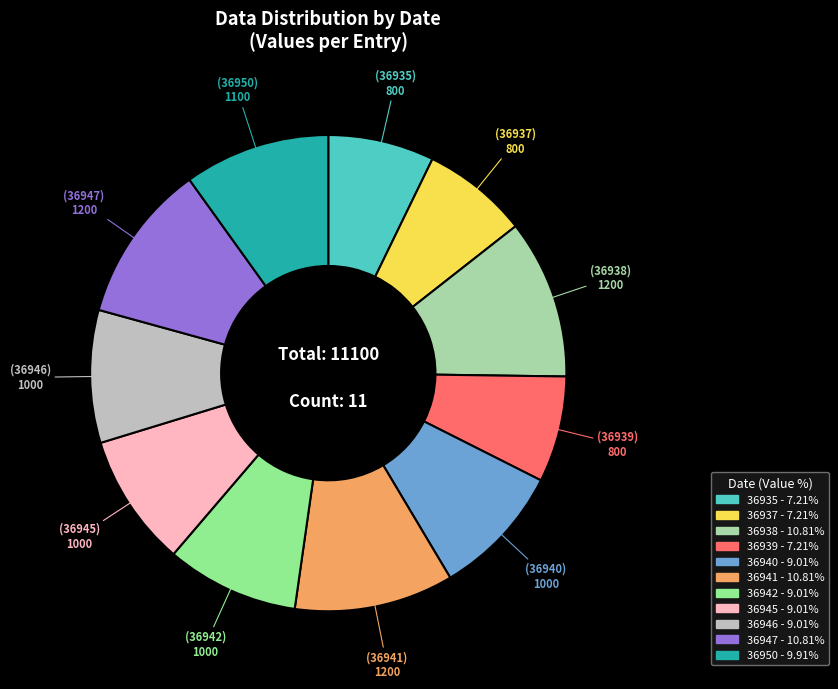

Is the sum of 36940 and 36941 greater than half?

No